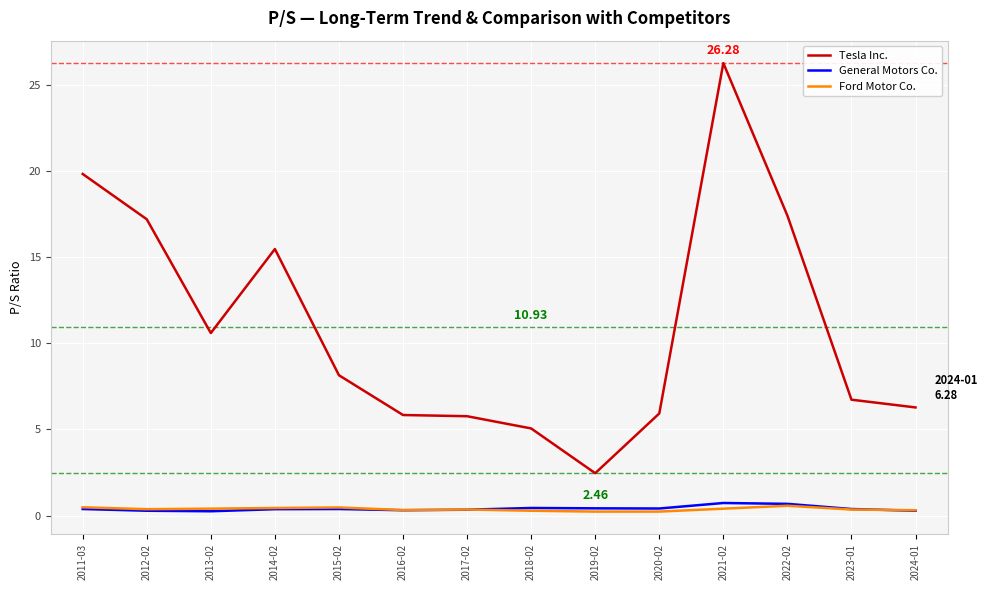

Does the chart have visible grid lines?

Yes